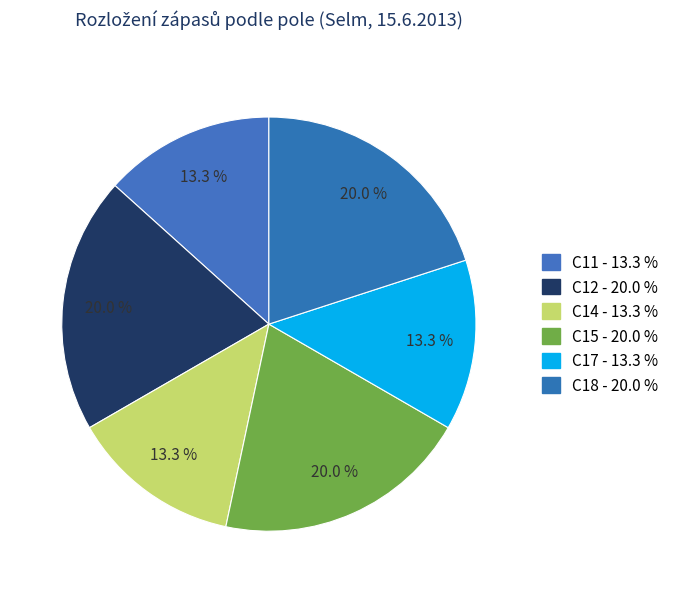

How many slices are in this pie chart?

6